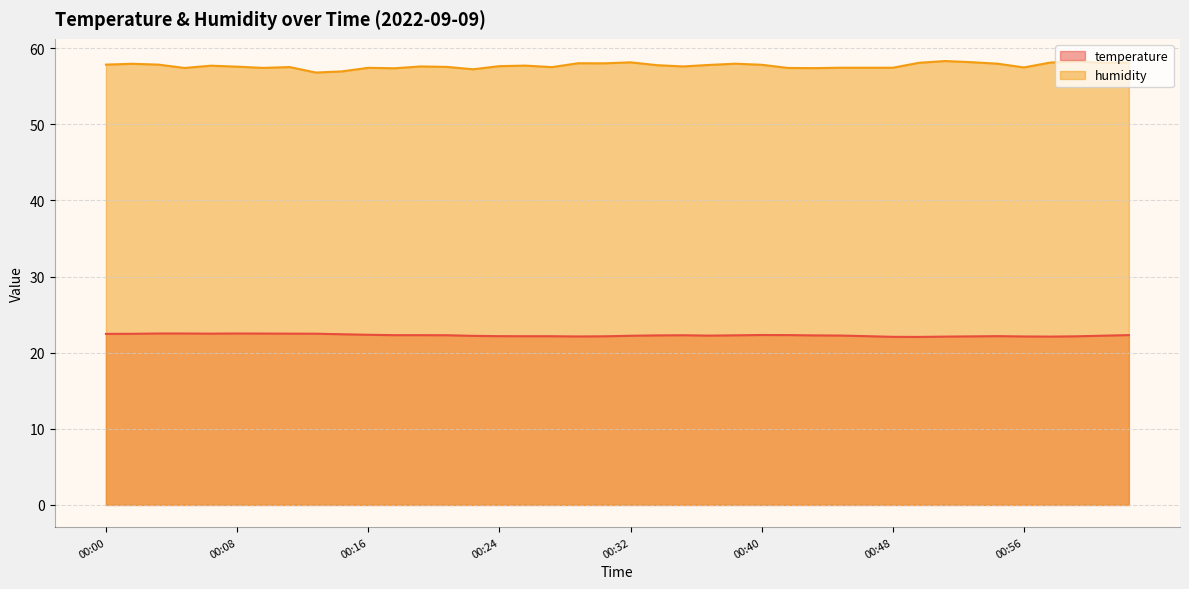

What is the difference between the humidity values at 00:03 and 00:16?

0.4